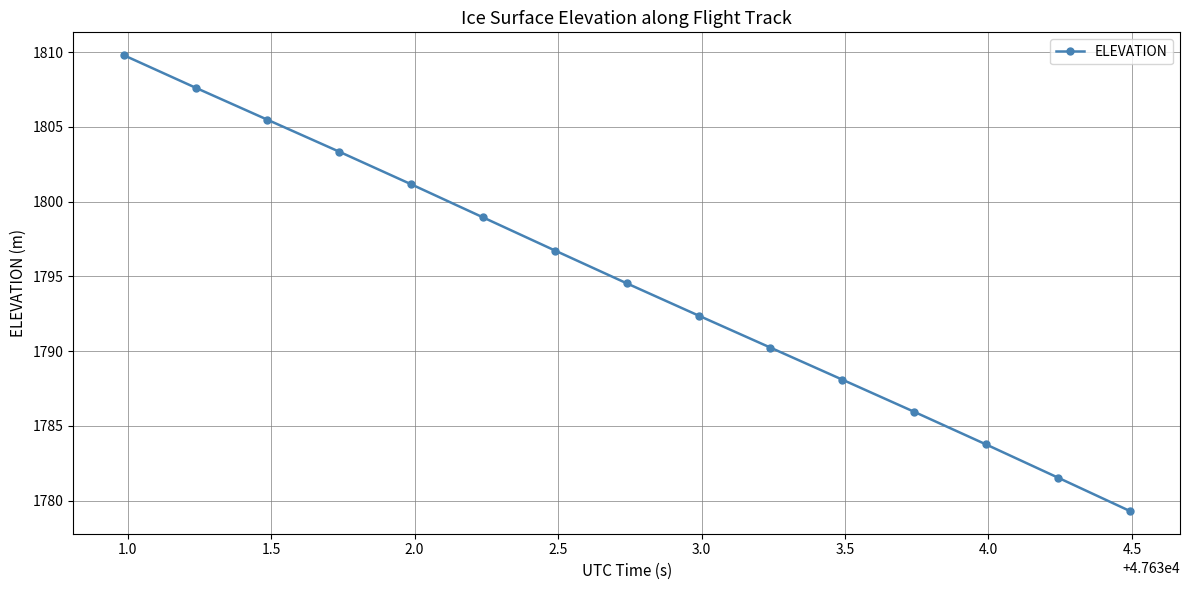

True or false: the data has more than 0 interior local peaks.

False